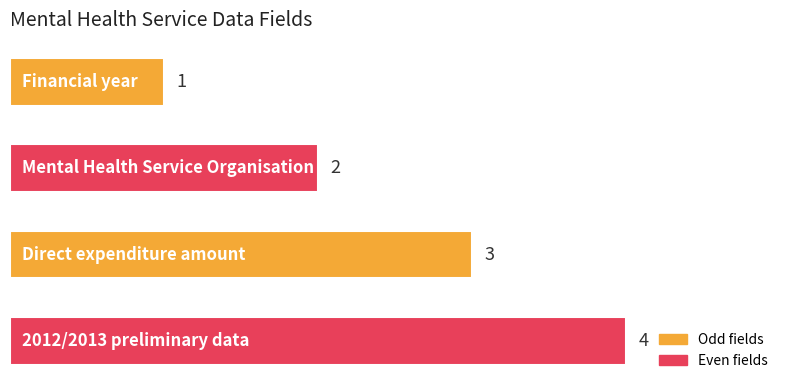

What is the value of the 4th bar from the top?

4